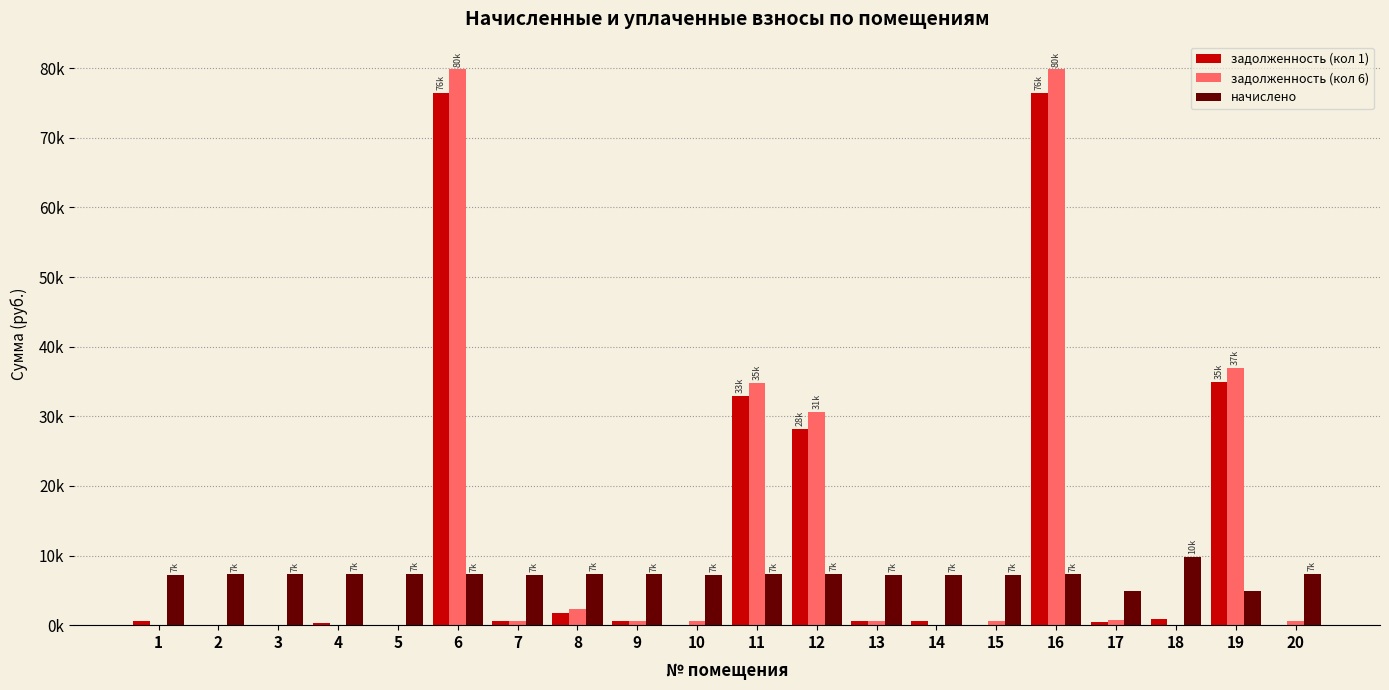

Is the value of начислено at 18 greater than the value of задолженность (кол 6) at 17?

Yes